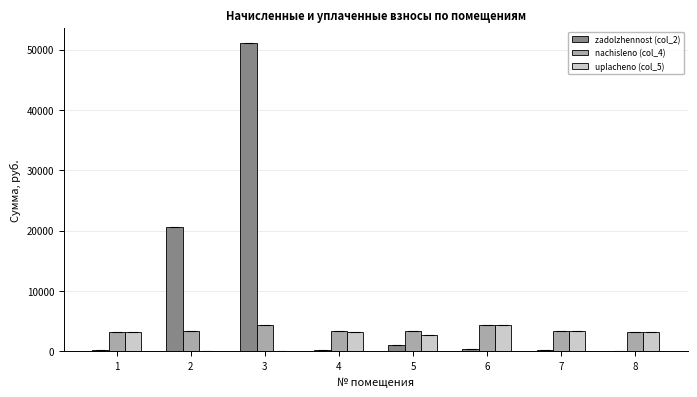

What is the sum of all uplacheno (col_5) values?

20042.7